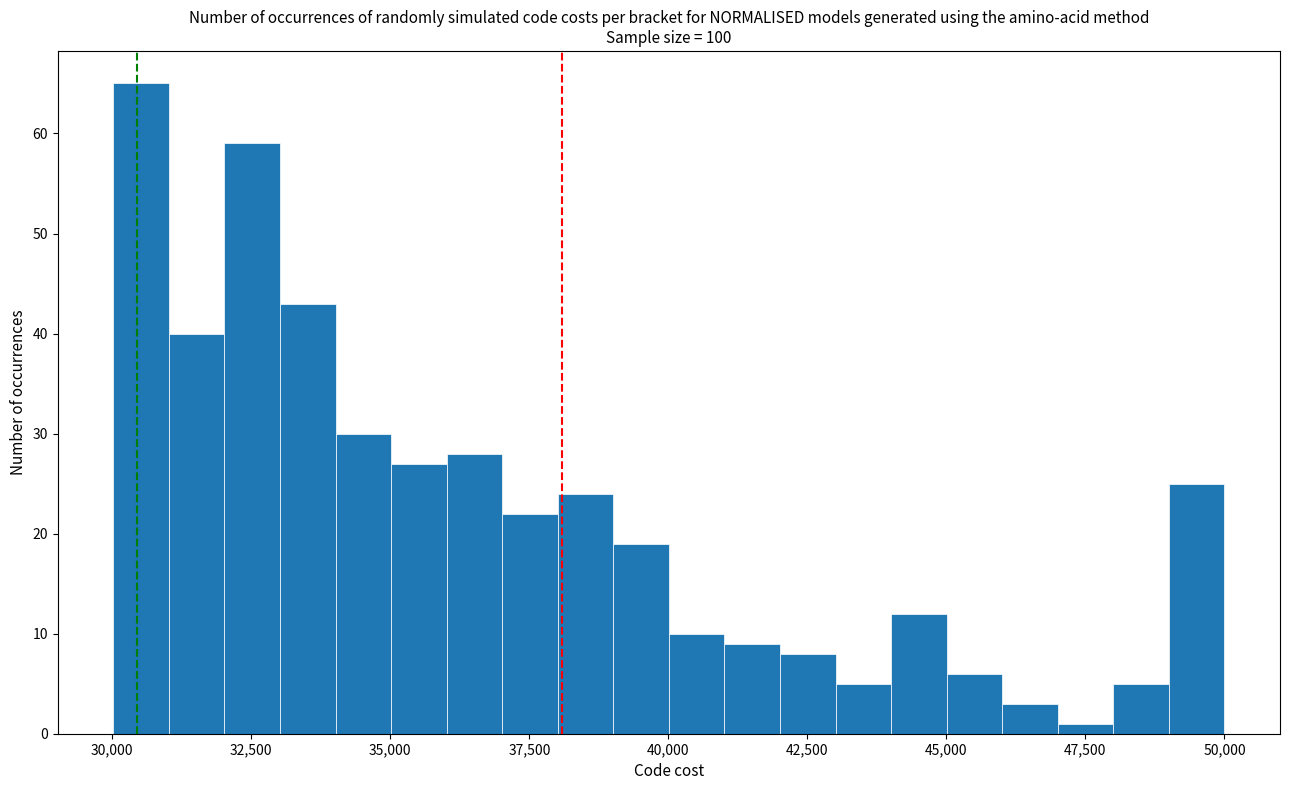

Around what value on the x-axis is the tallest bar? Give the approximate position of its centre, as read against the axis.

30500